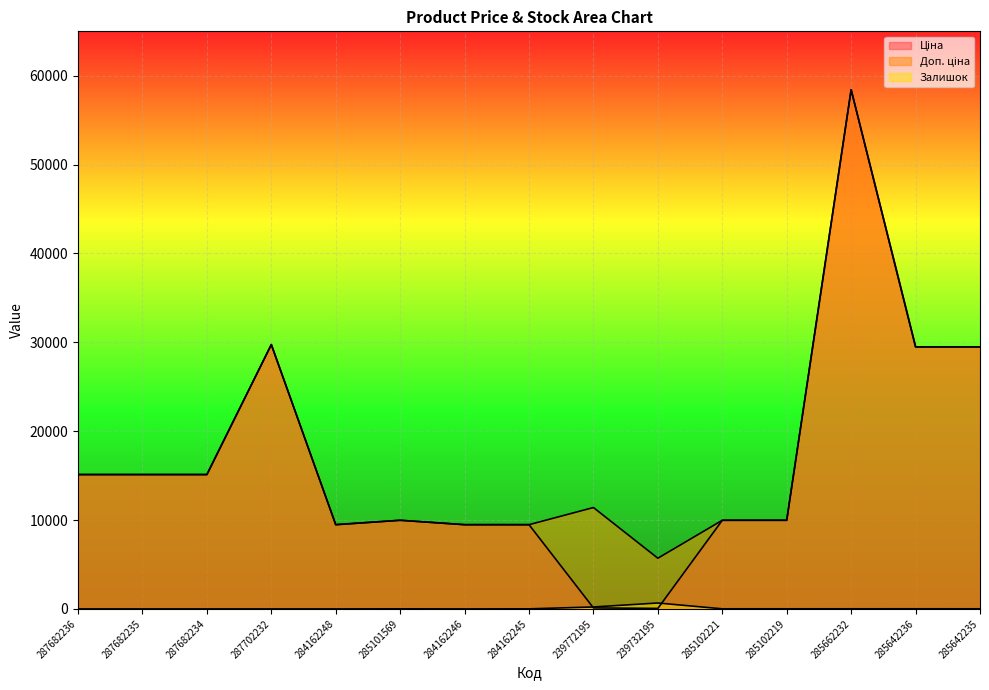

True or false: Залишок has a value of 218.0 at 239772195.

True